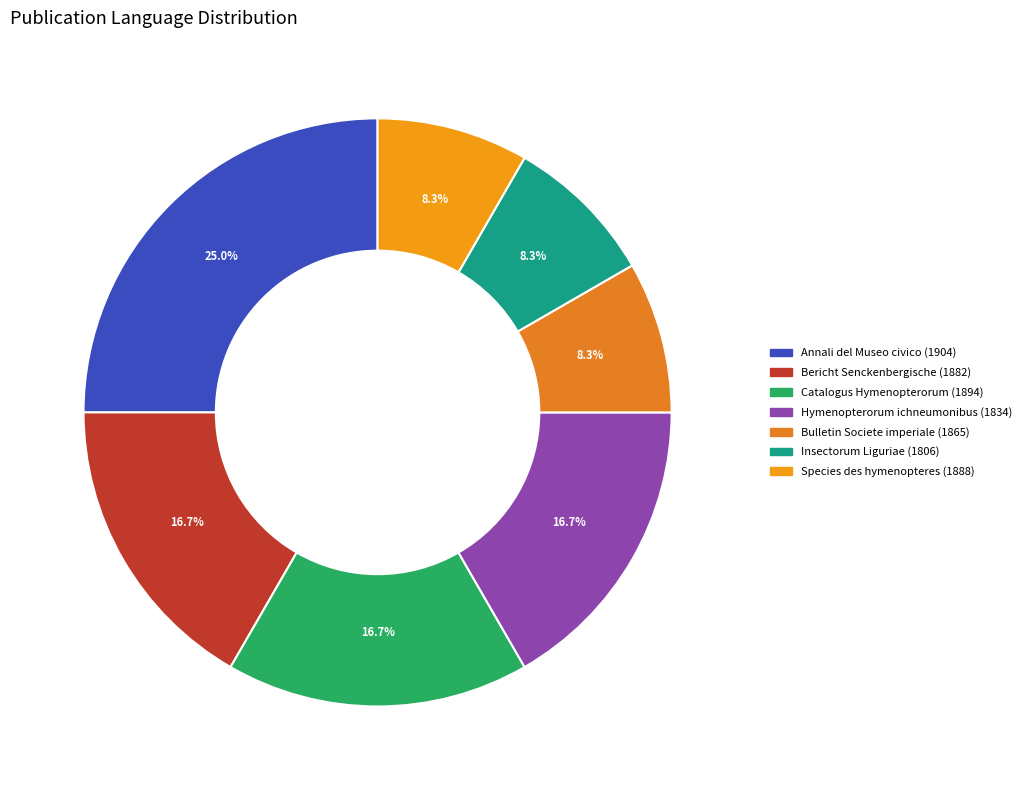

Is there any slice that represents more than half of the pie?

No